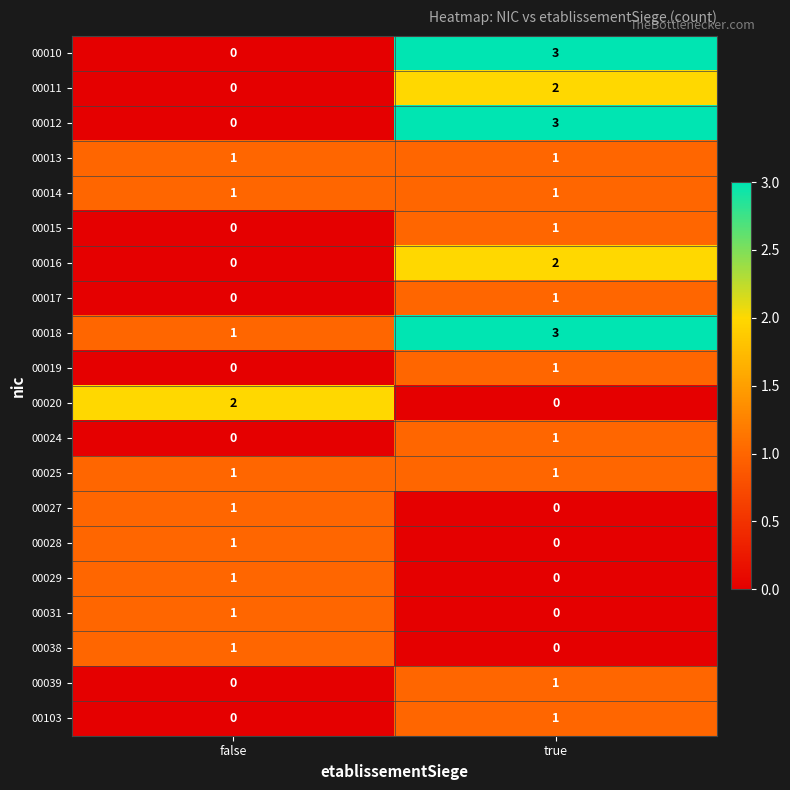

At which label does 00027 reach its peak?

false